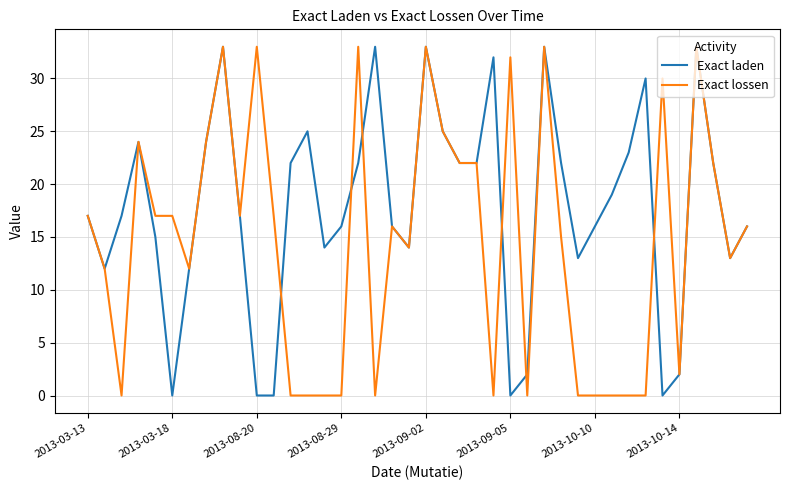

Rank the series by their average value, from highest to lowest.

Exact laden, Exact lossen